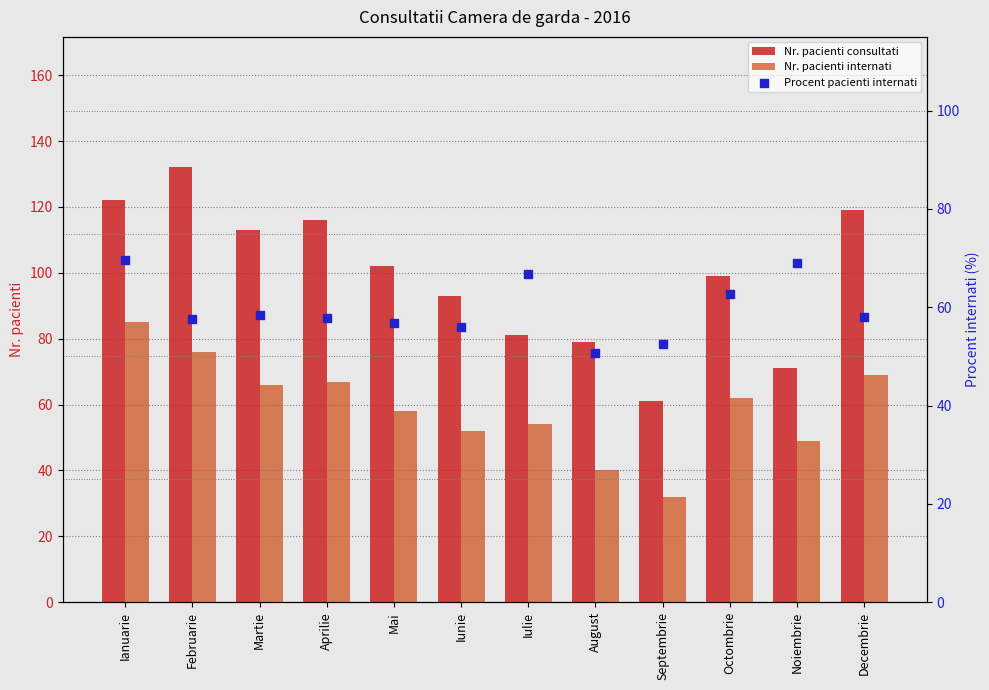

Which series has the largest Y range (max minus min)?

Nr. pacienti consultati